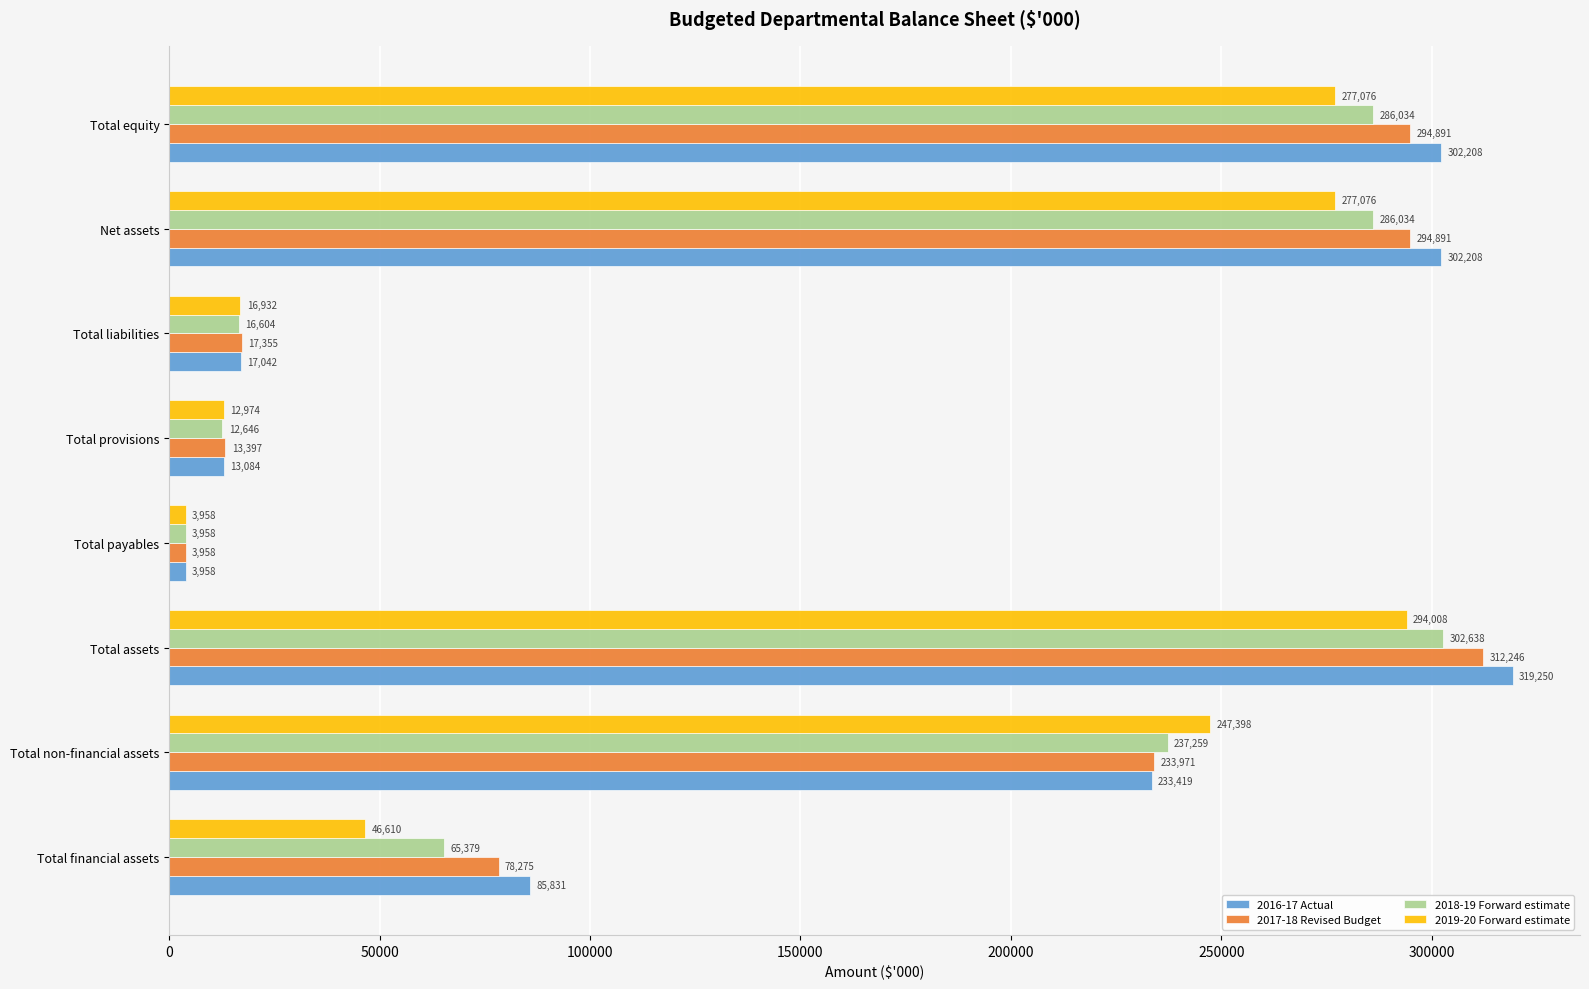

The value of 2019-20 Forward estimate at Total equity is 277076. True or false?

True